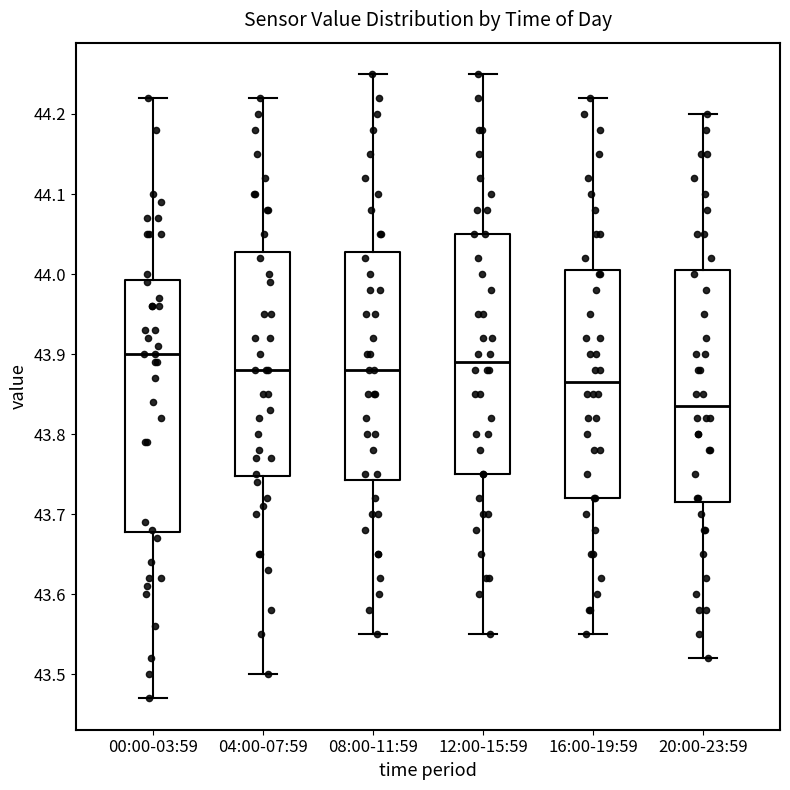

Which box's median line is the lowest?

20:00-23:59